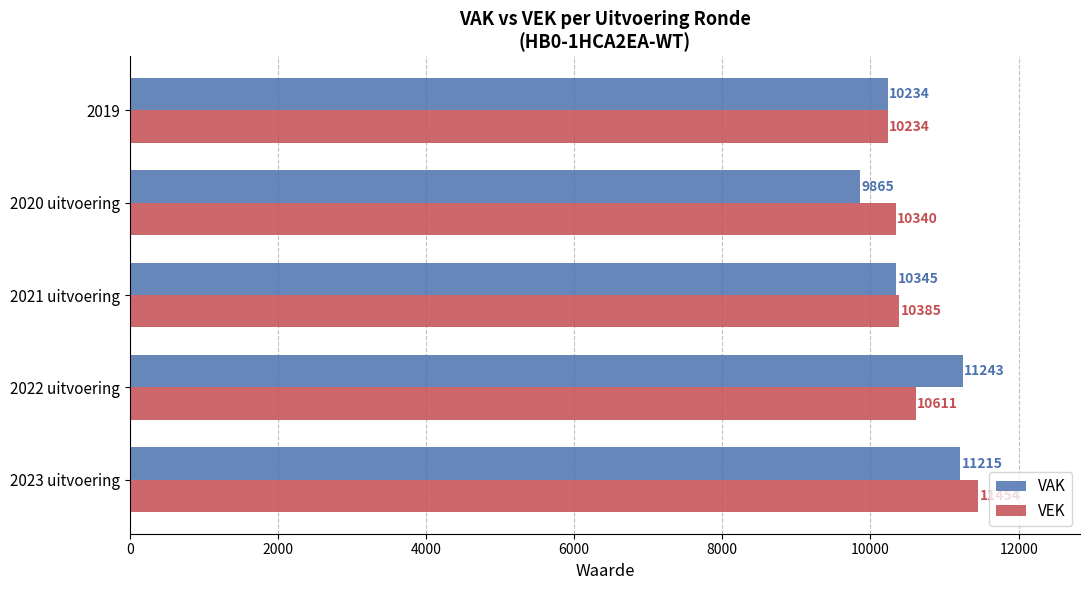

How many data points in VEK are less than 10385?

2